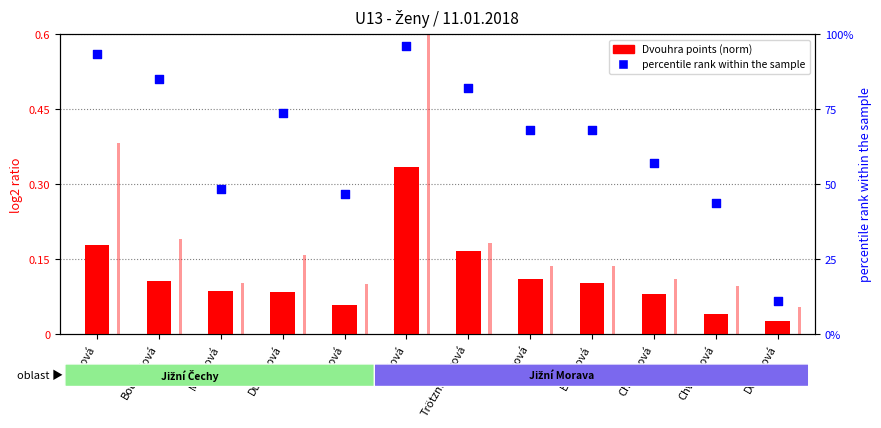

What is the total value across all series at Trötzmüllerová?

82.6